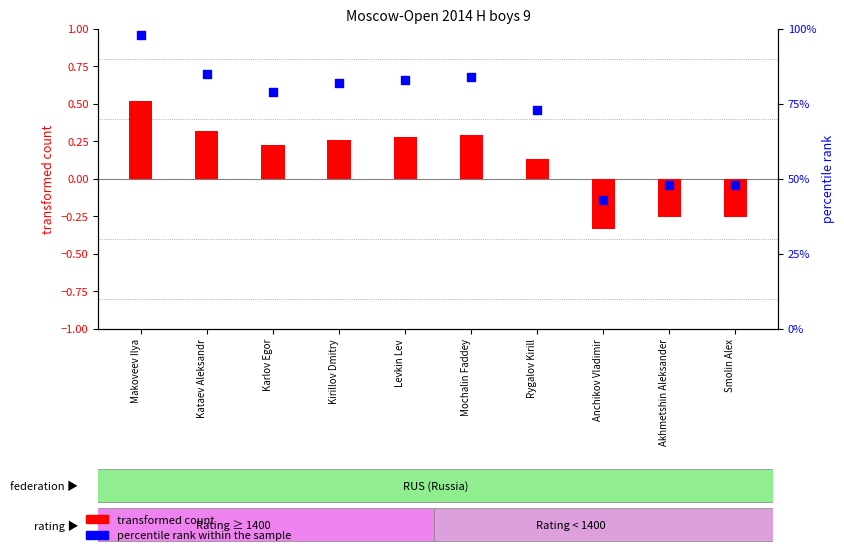

Is the value of transformed count at Karlov Egor greater than the value of percentile rank within the sample at Akhmetshin Aleksander?

No